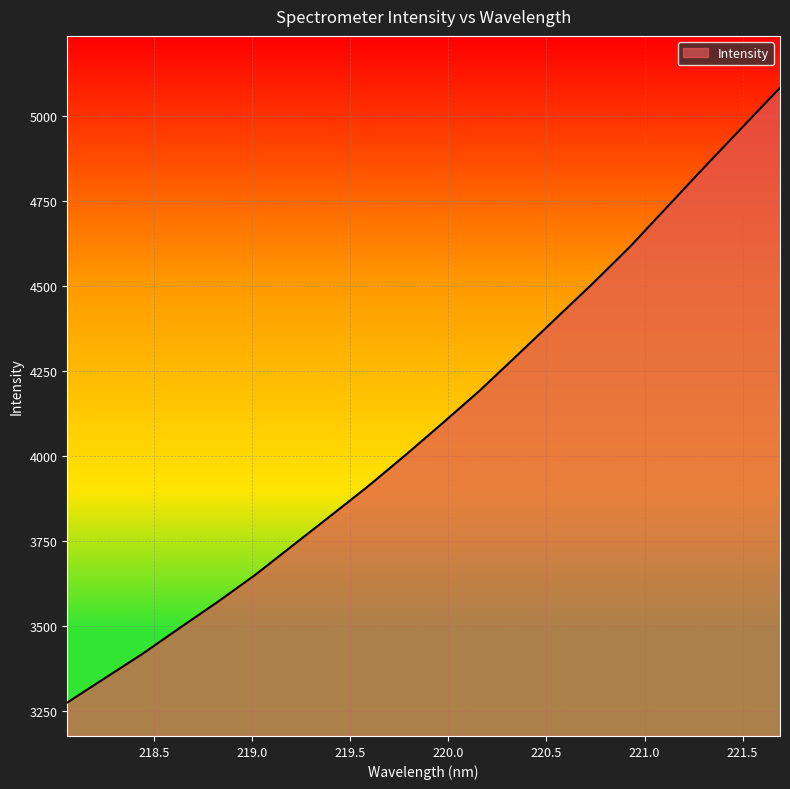

What is the average value?

4098.8